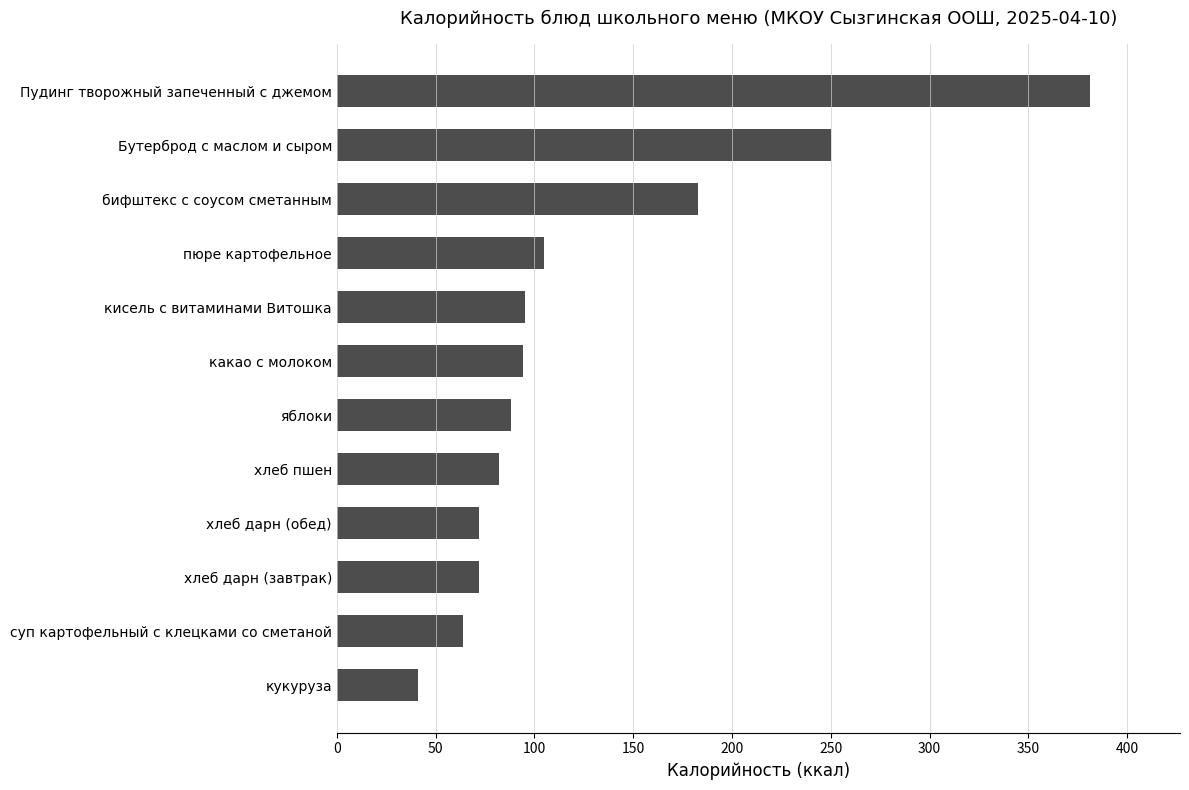

What is the sum of the values at яблоки and суп картофельный с клецками со сметаной?

152